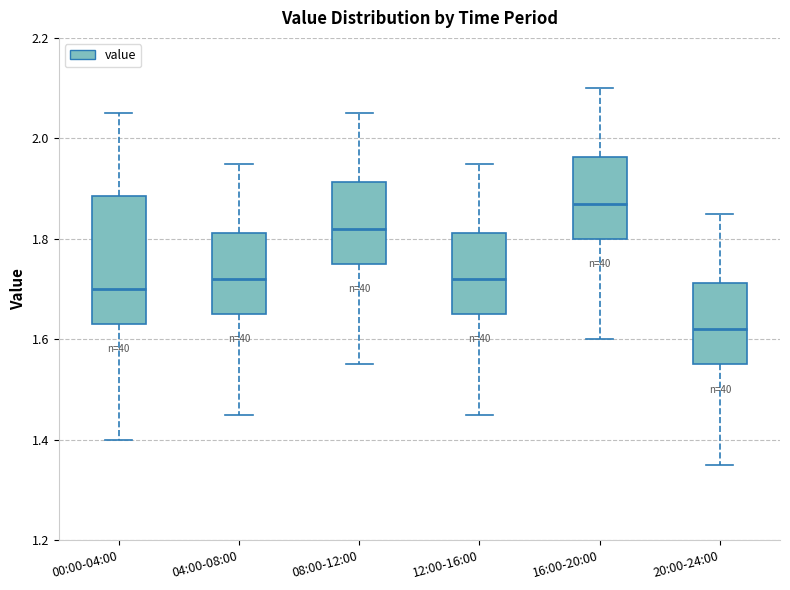

Which box is the tallest, from its lower edge to its upper edge?

00:00-04:00